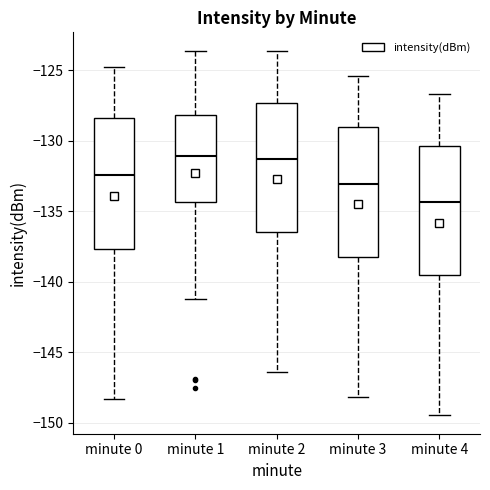

Where does the upper whisker of the box for minute 0 end on the y-axis? The values are not printed on the chart, so give them approximately, as read against the axis.

-124.5